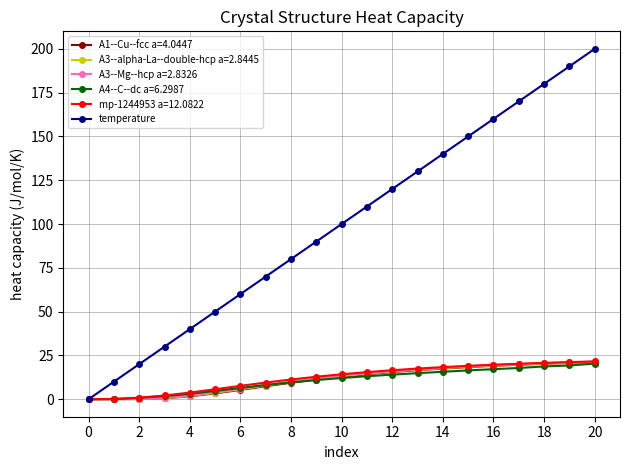

What is the value of the A4--C--dc a=6.2987 point at the 11th from the left?

12.1